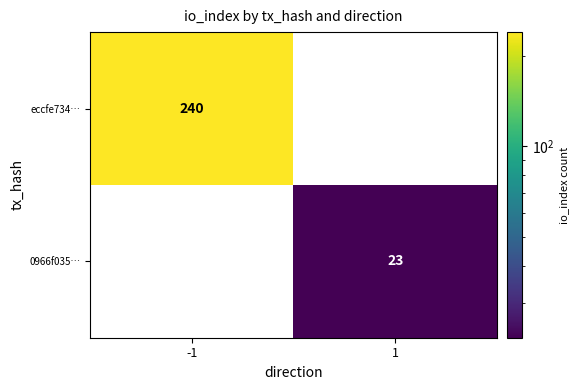

Count the number of data series in this chart.

2